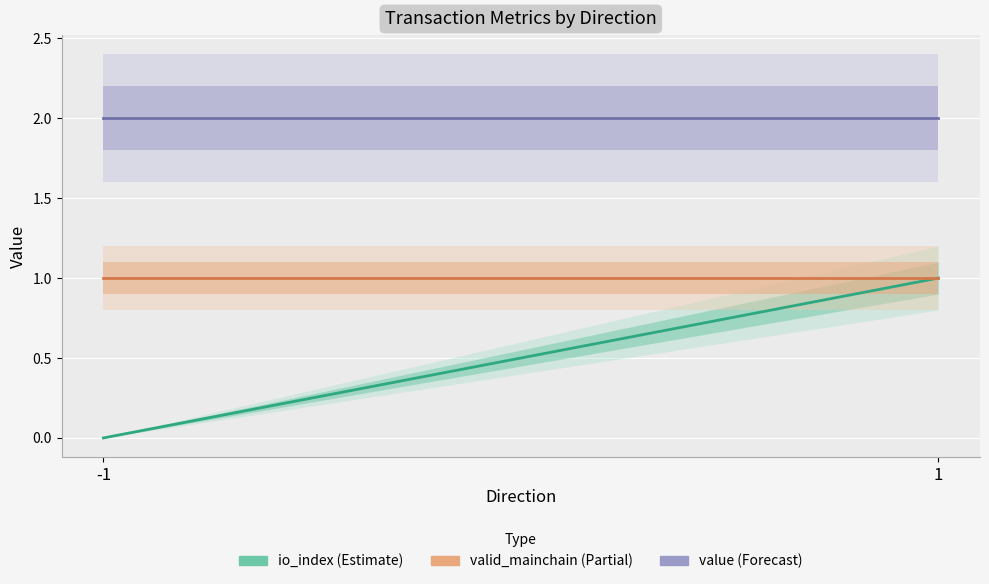

What is the average value of the value series?

2.0